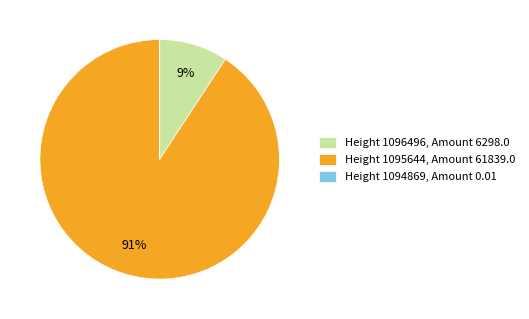

Which category accounts for the majority?

Height 1095644, Amount 61839.0